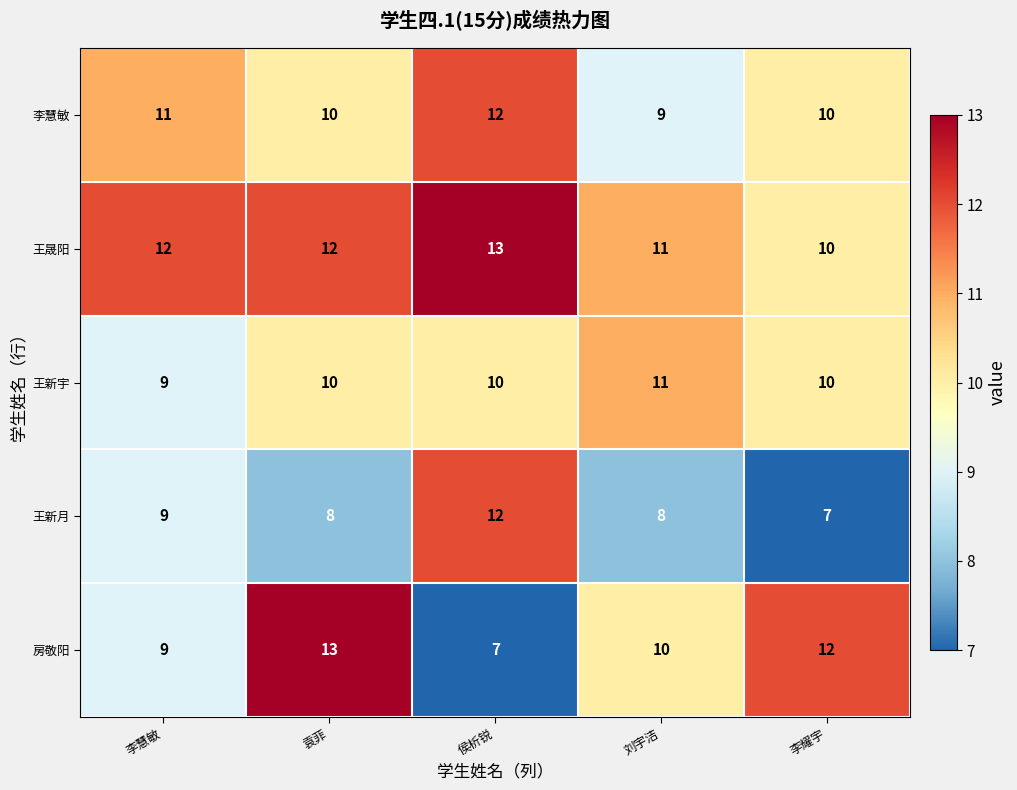

The value of 房敬阳 at 袁菲 is 13. True or false?

True